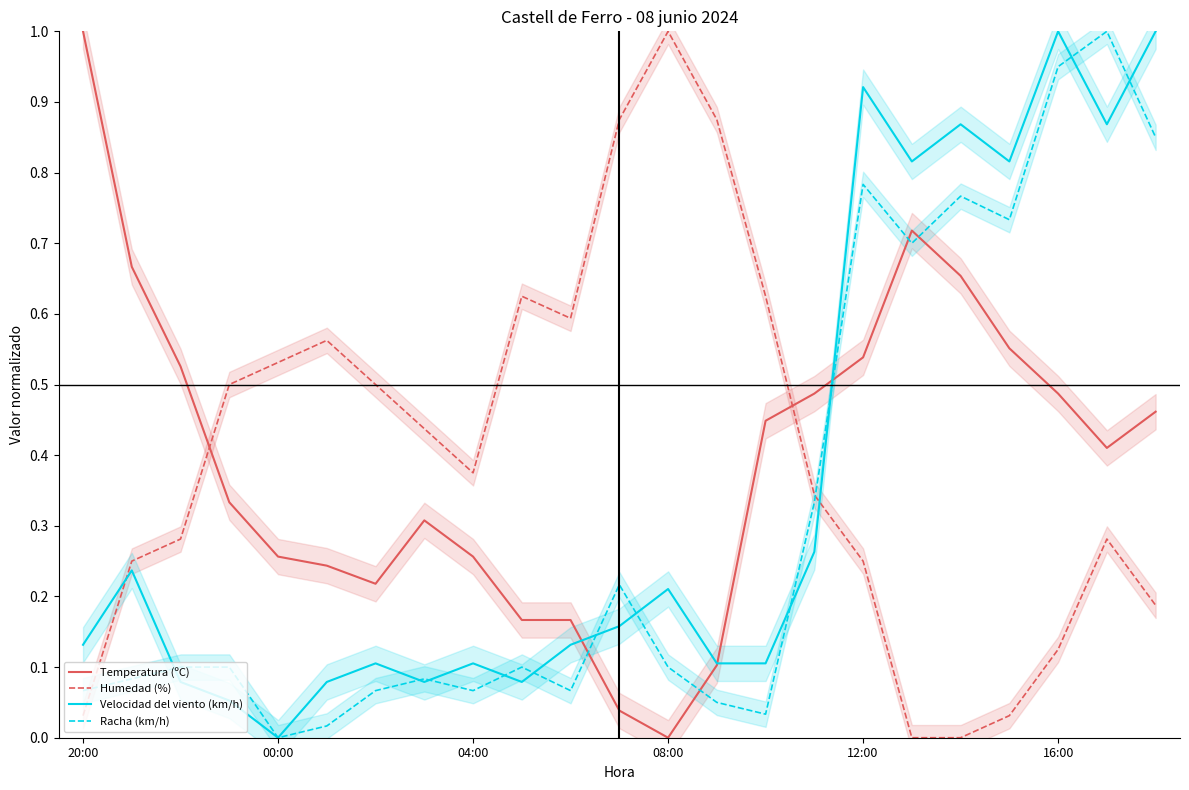

At which category does Racha (km/h) reach its first local valley?

00:00